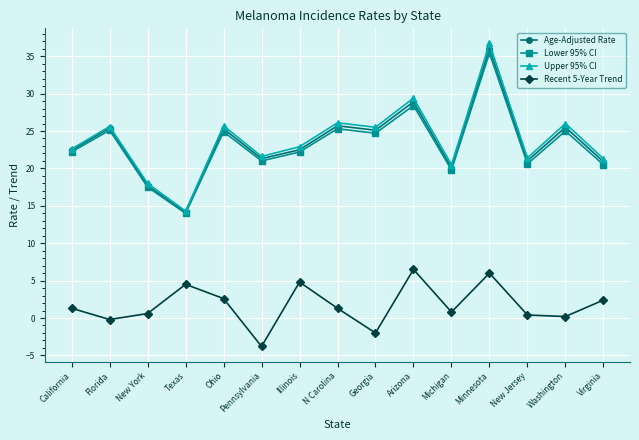

How many lines are shown in the chart?

4